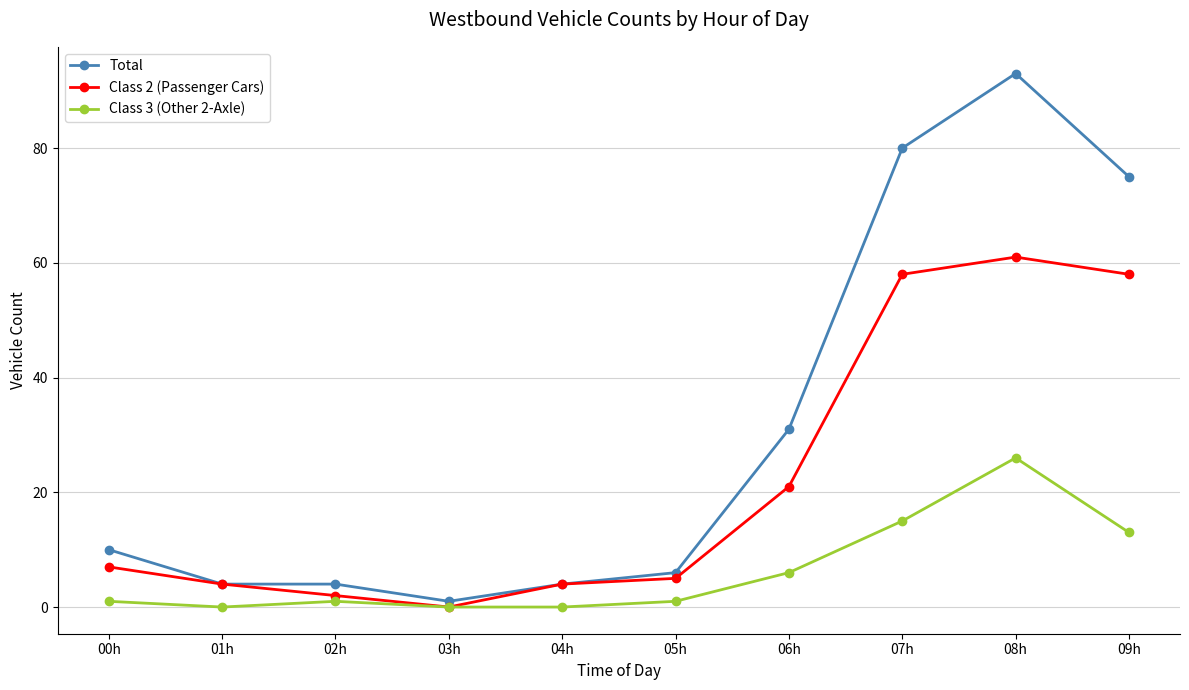

Between 02h and 07h, which series saw the biggest shift?

Total